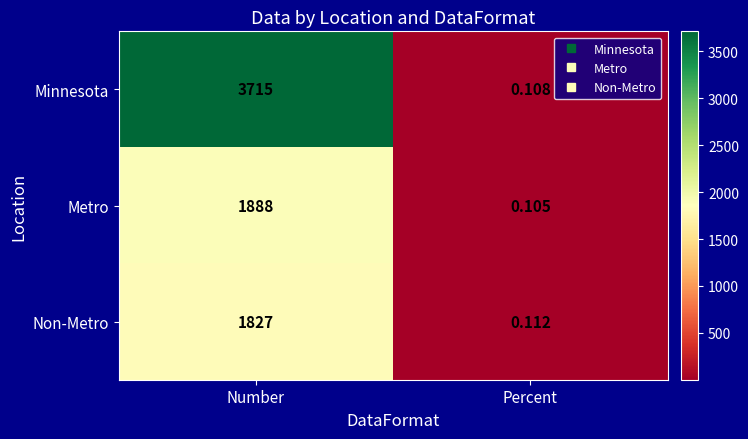

Between Number and Percent, which series saw the biggest shift?

Minnesota